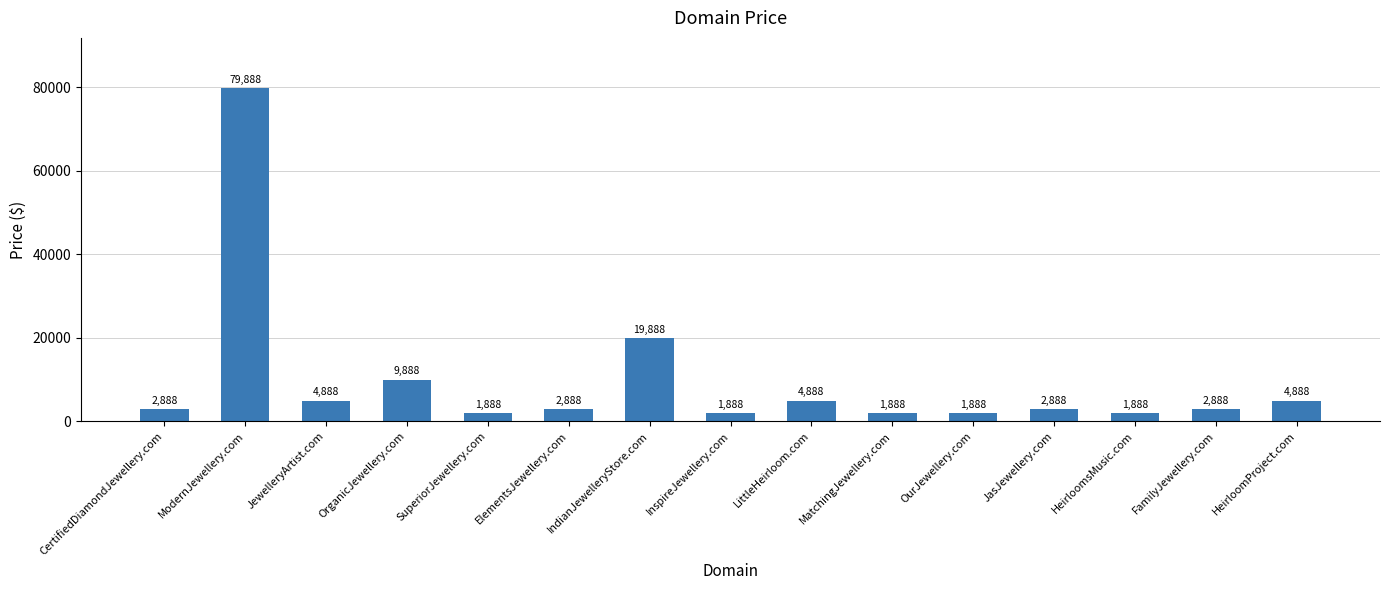

How many distinct data groups are displayed?

1